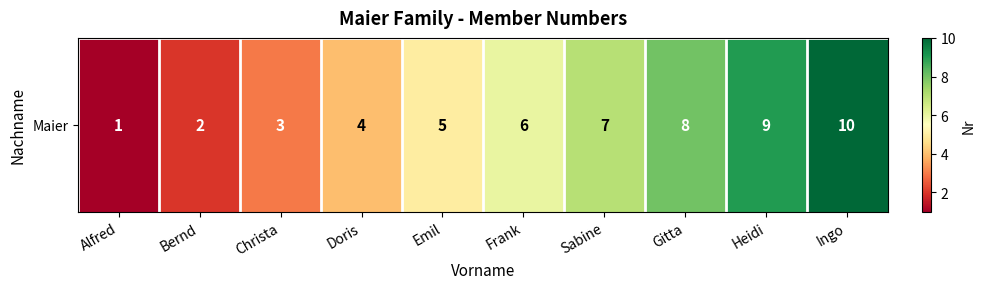

What is the sum of the values at Emil and Doris?

9